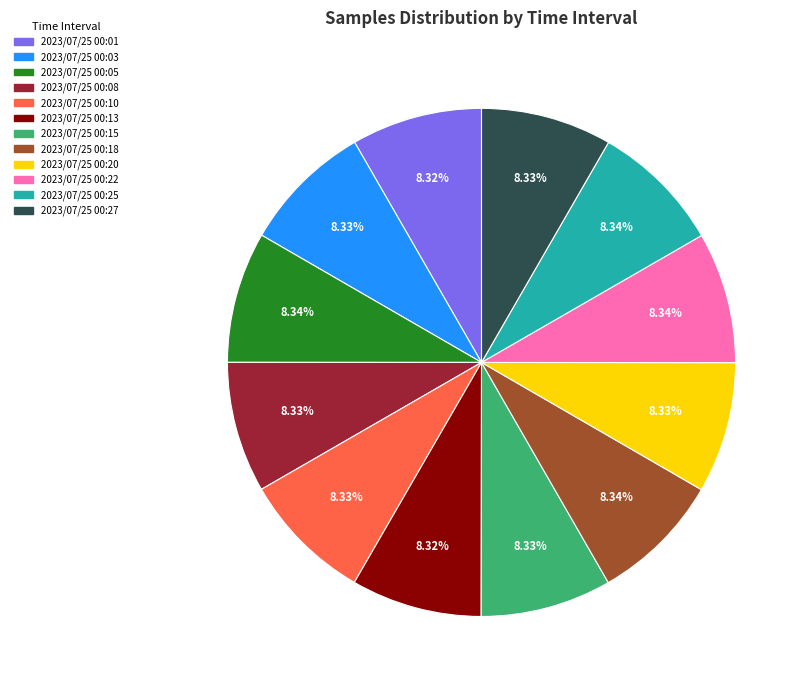

Is there any slice that represents more than half of the pie?

No